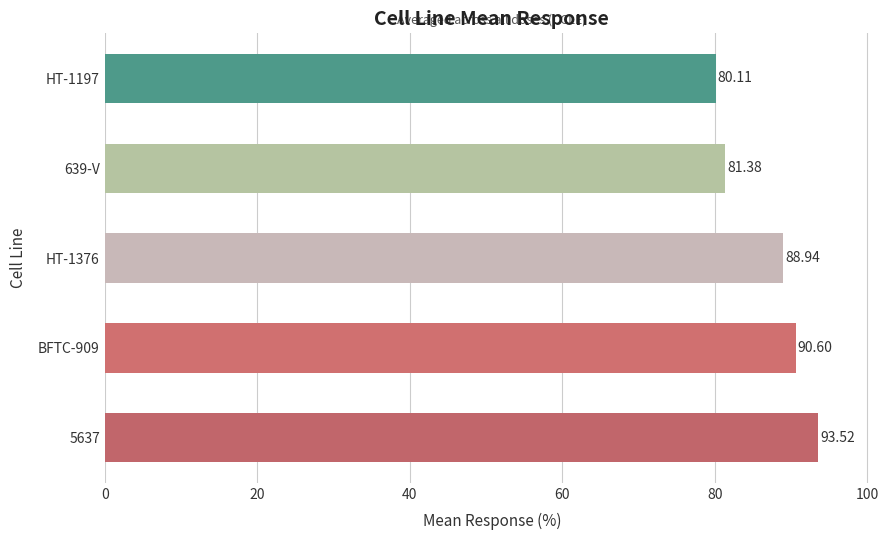

What is the ratio of the value at 639-V to the value at HT-1376?

0.9